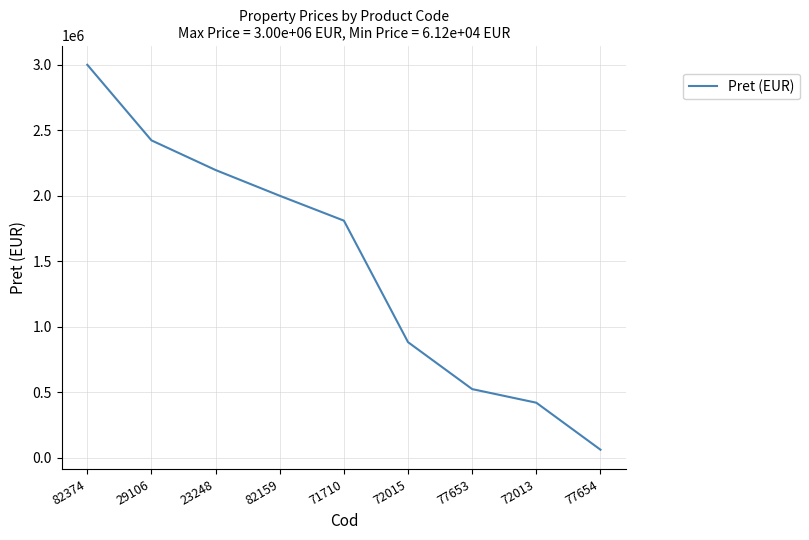

The value at 71710 is 1810000. True or false?

True